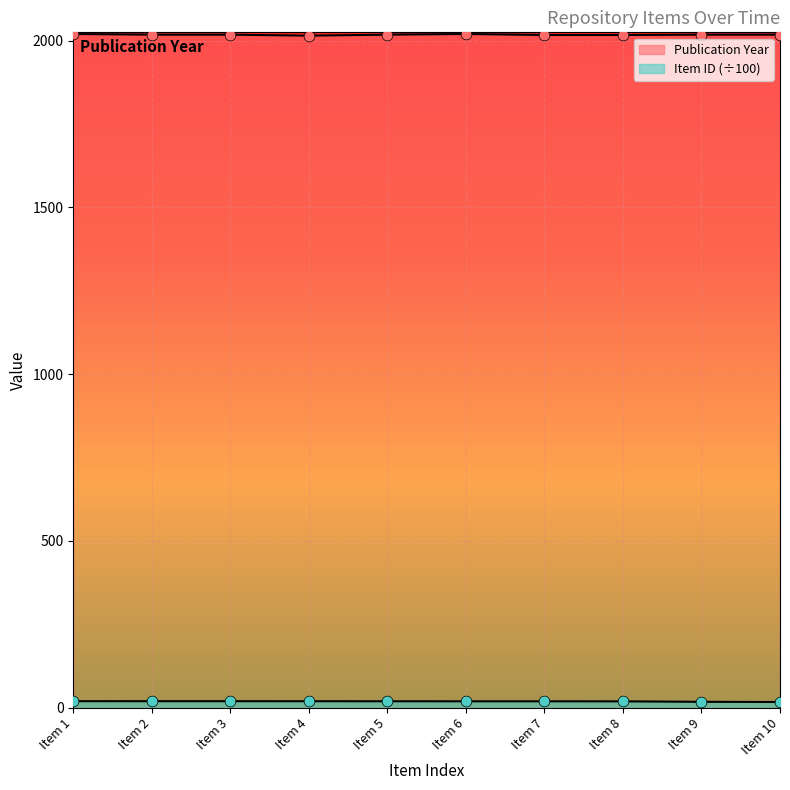

Which series contains the lowest Y value?

Item Count